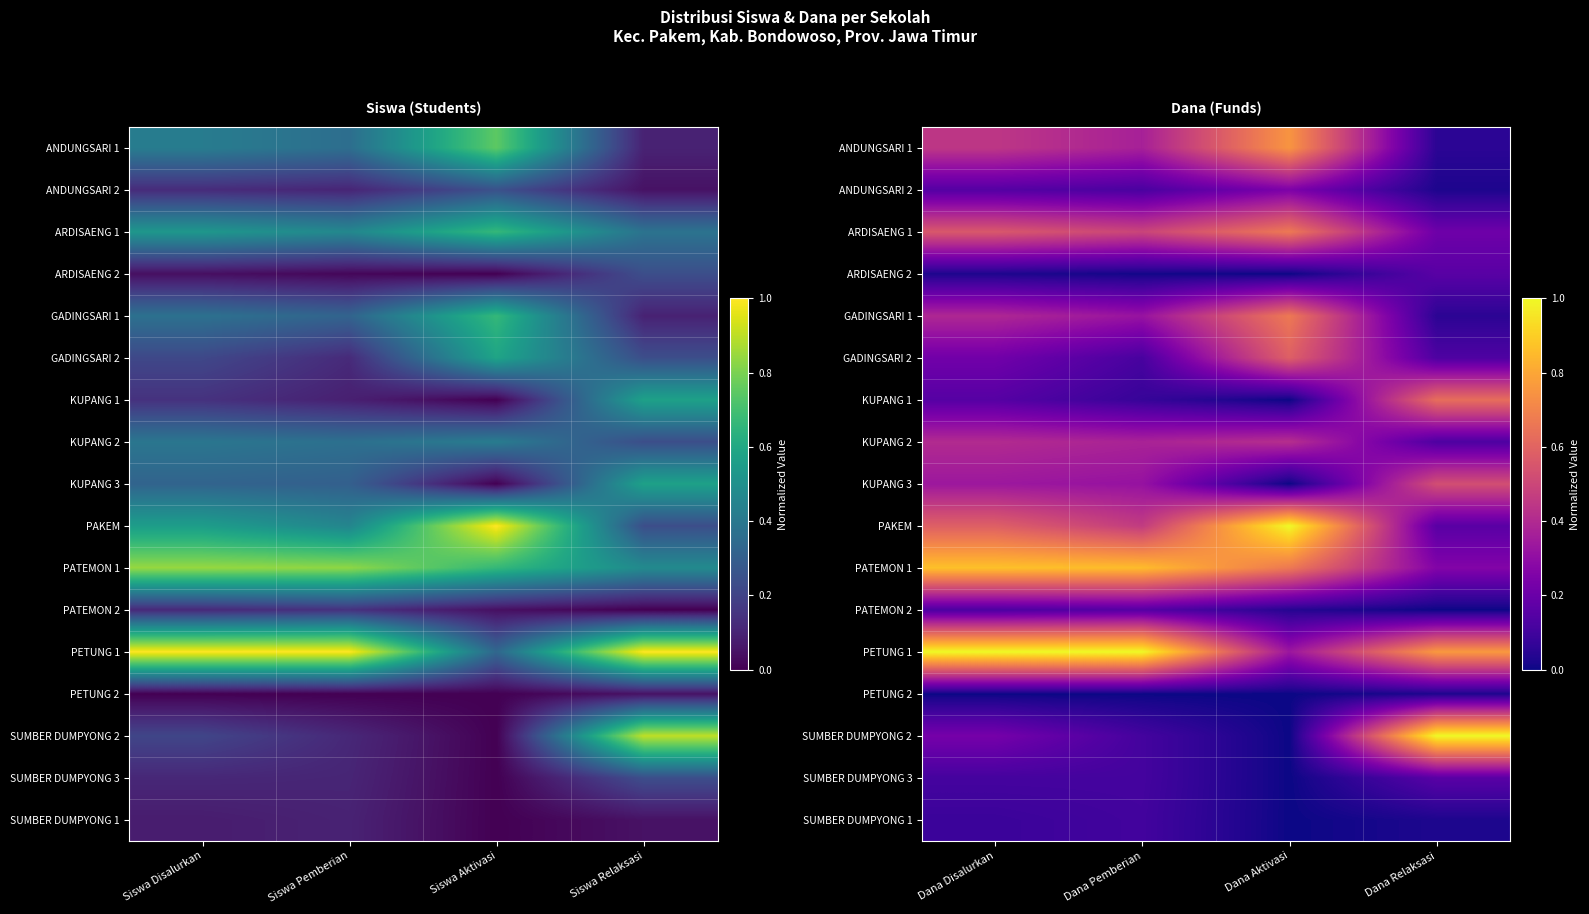

What is the total value across all series at Dana Pemberian?

5.0